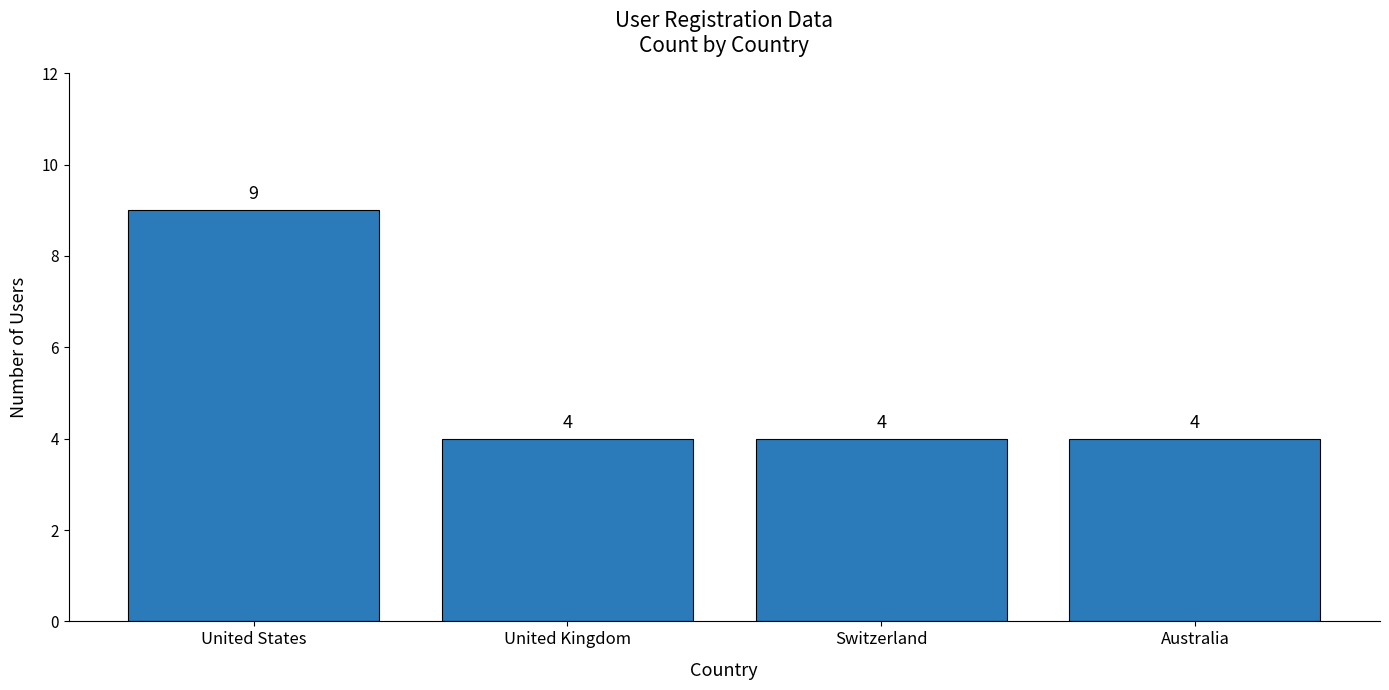

Reading right to left, what are all the values shown in this chart?

4	4	4	9